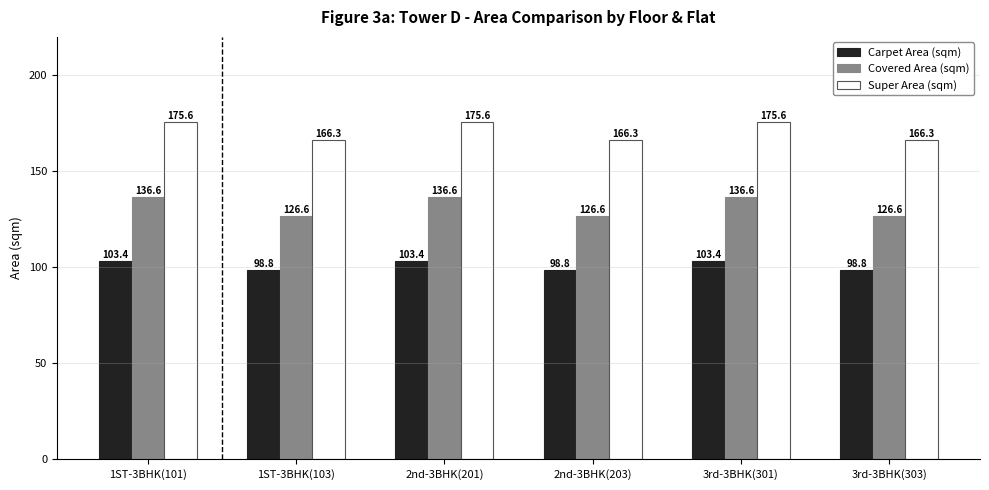

Are the bars grouped side by side (vs. stacked)?

Yes